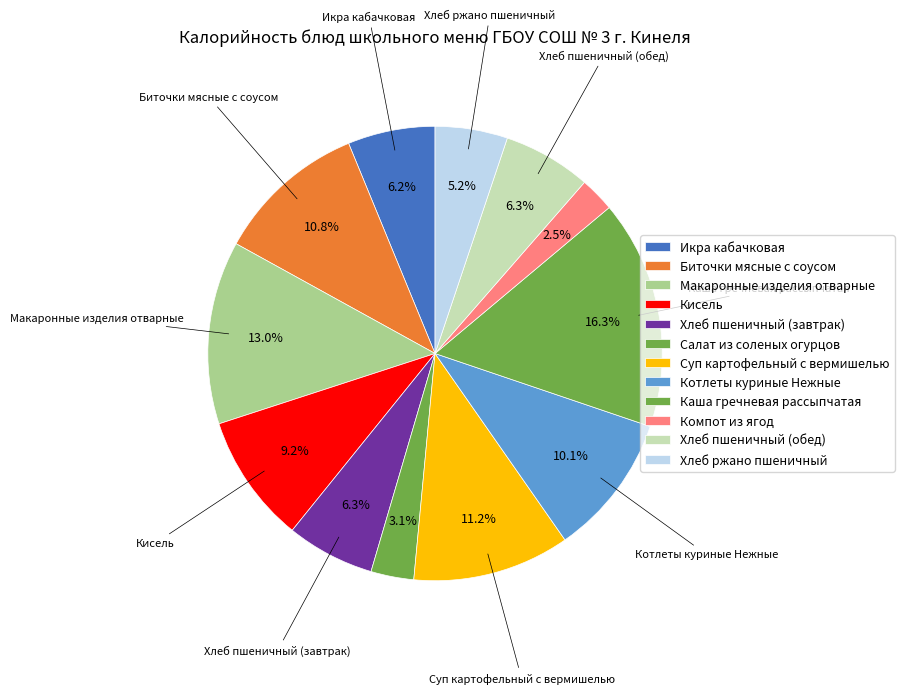

How many slices are in this pie chart?

12